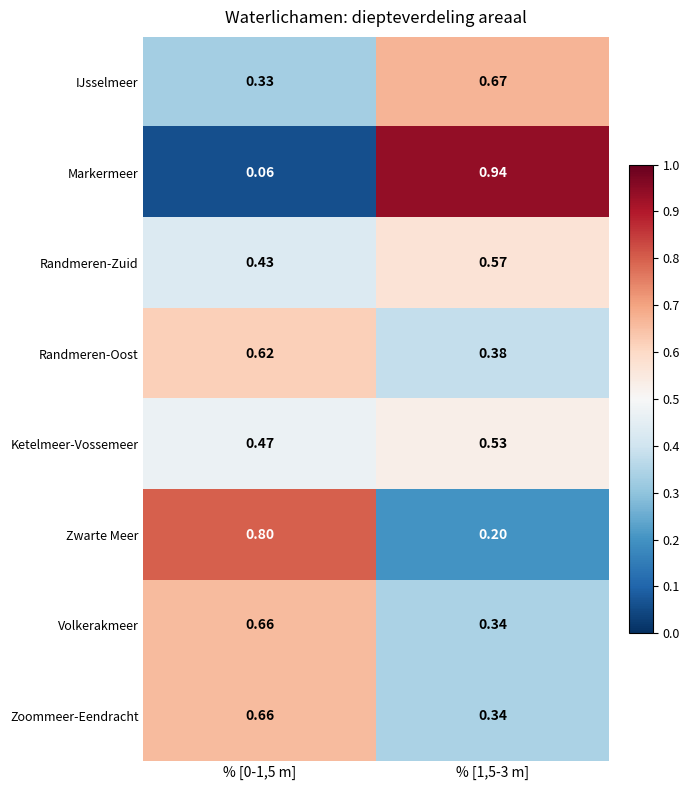

Is the value of Markermeer at % [1,5-3 m] greater than the value of Zwarte Meer at % [1,5-3 m]?

Yes